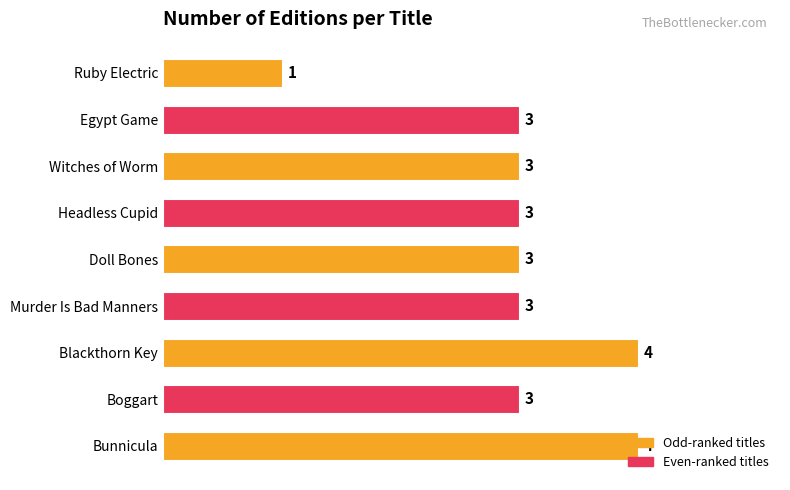

The chart shows a value of 6 at Bunnicula. True or false?

False